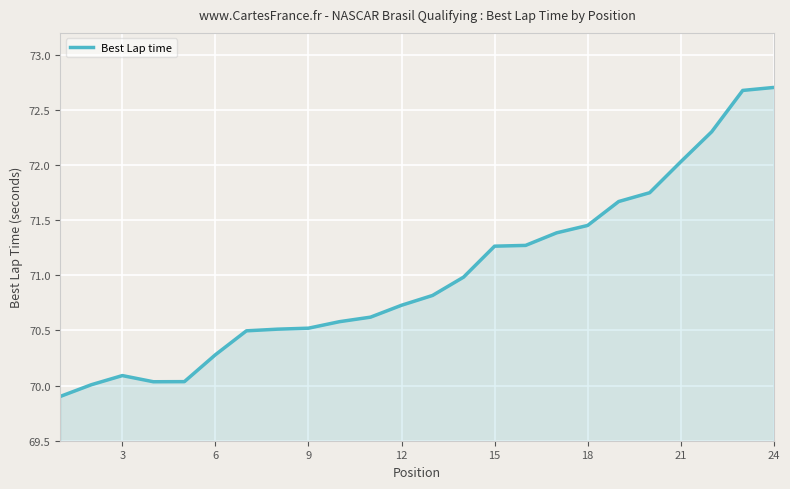

What is the difference between the maximum and minimum values?

2.8